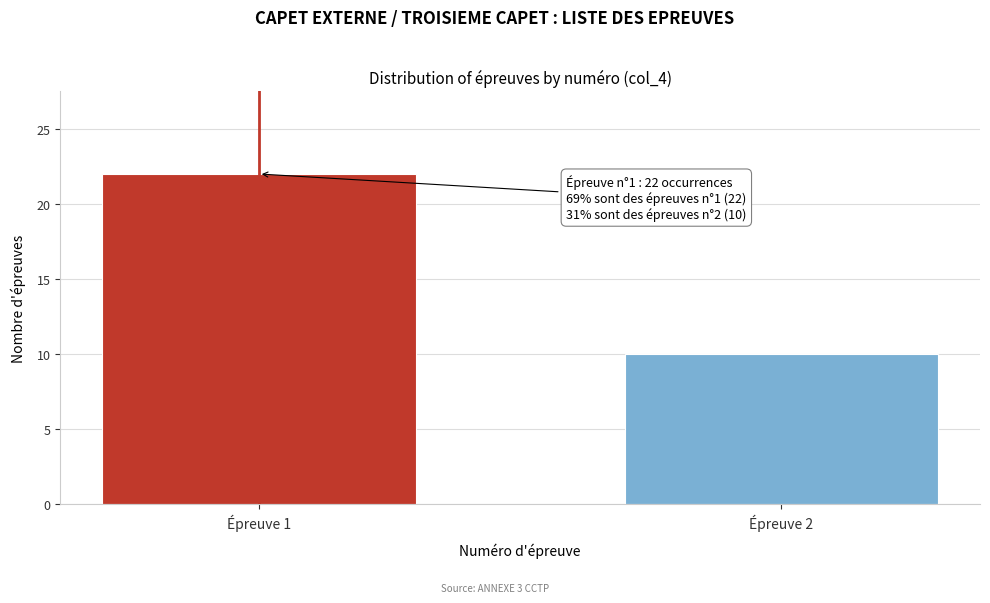

Reading left to right, list all the values displayed in this chart.

22	10